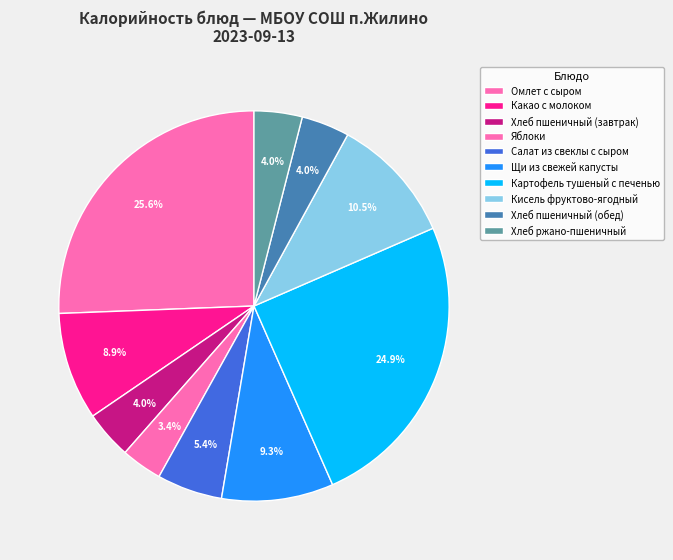

To the nearest percent, what is the difference between the largest and smallest slice percentages?

22%